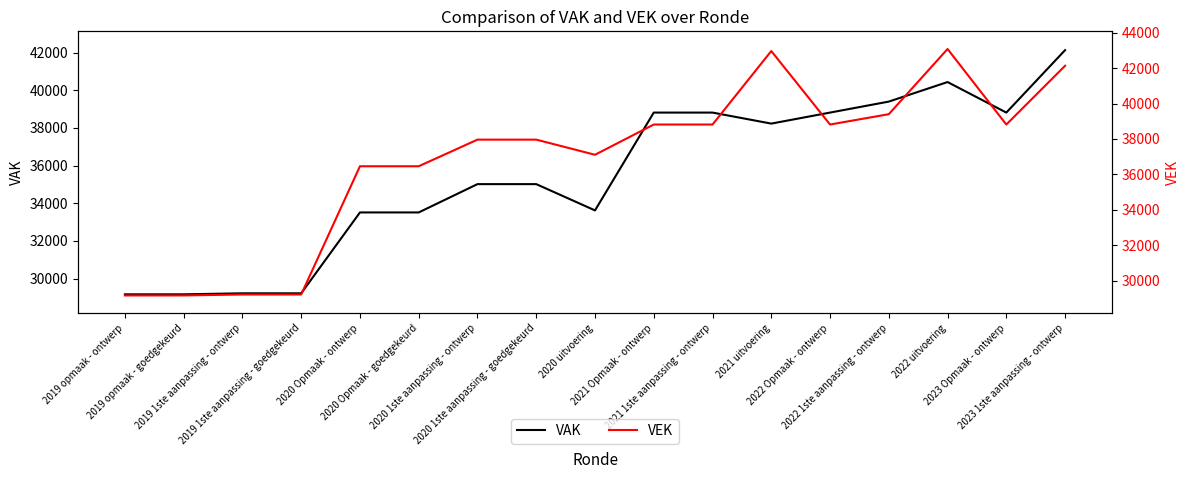

True or false: VAK and VEK intersect in this chart.

False